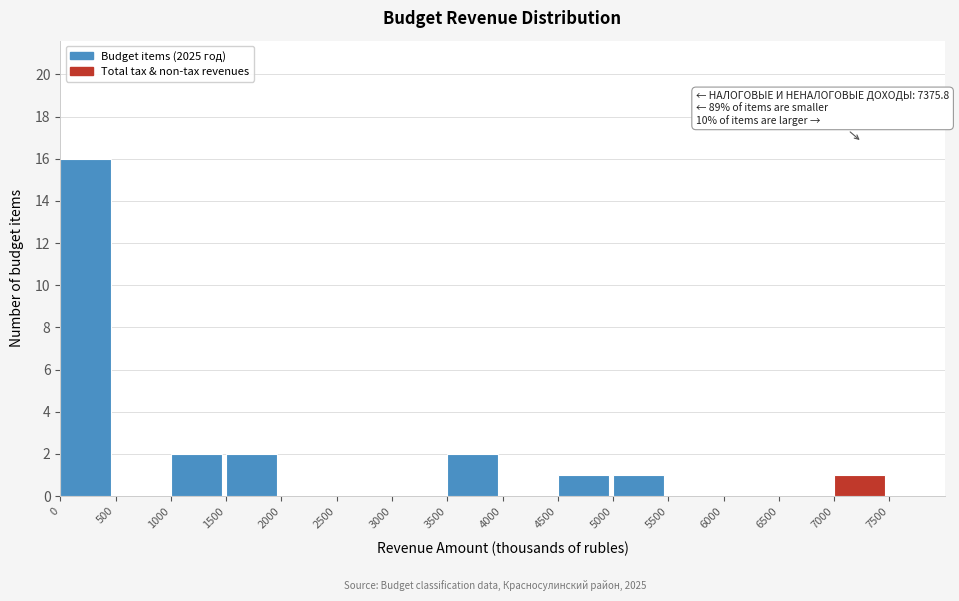

Which range on the x-axis has the tallest bar?

0 to 500